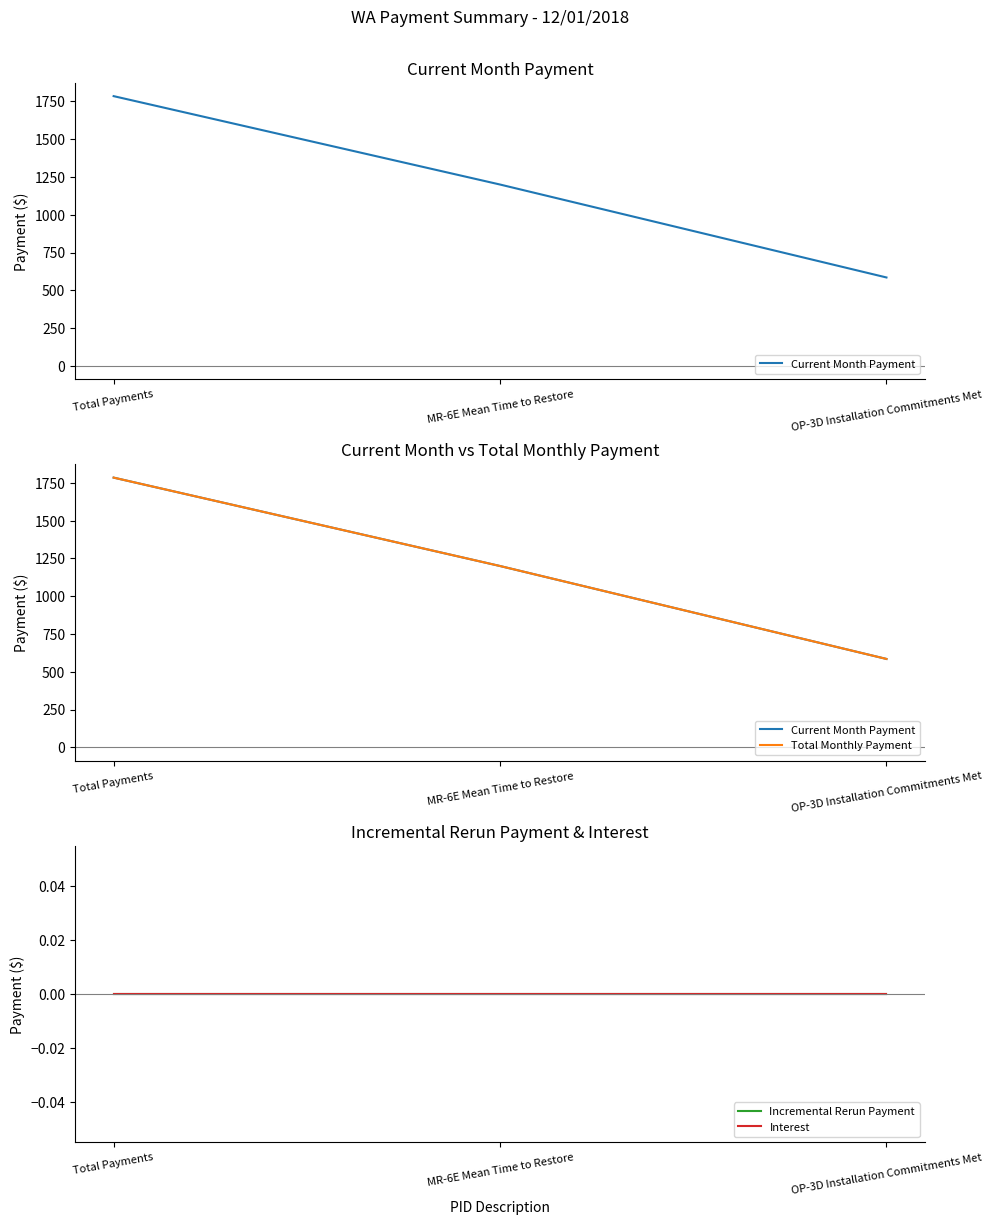

The value of Interest at Total Payments is 0. True or false?

True